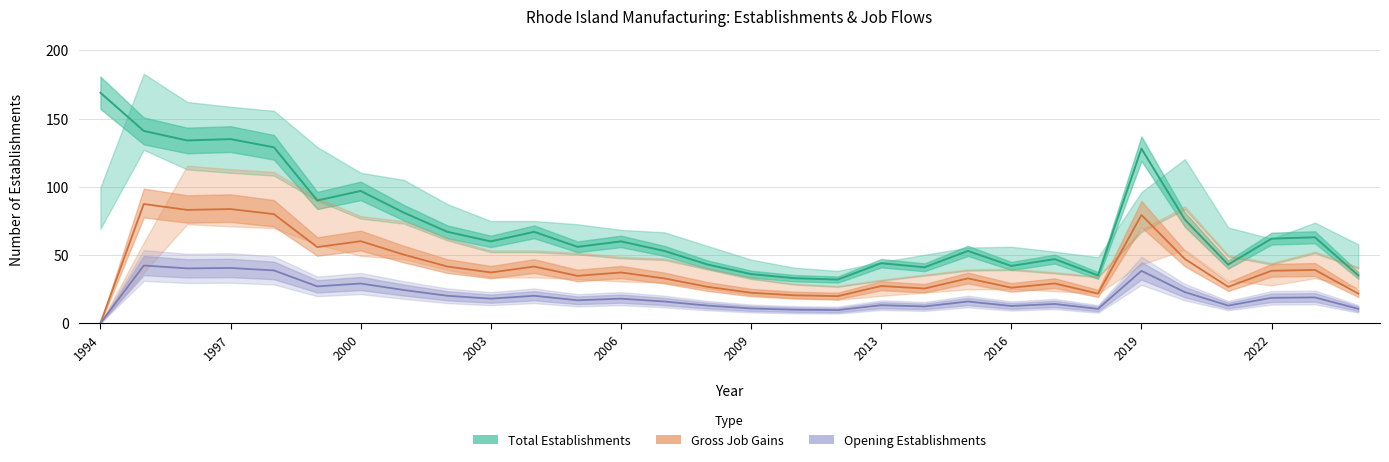

How many values in Gross Job Gains are above zero?

29